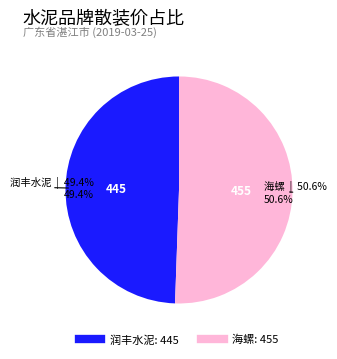

To the nearest percent, what is the average slice percentage?

50%